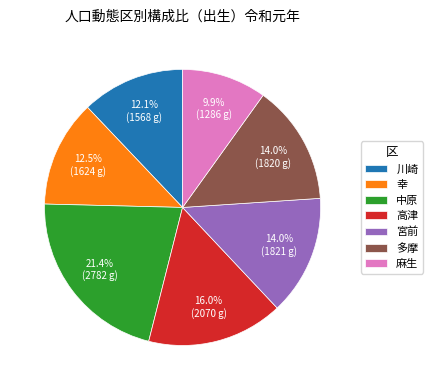

To the nearest percent, what portion does 宮前 represent?

14%